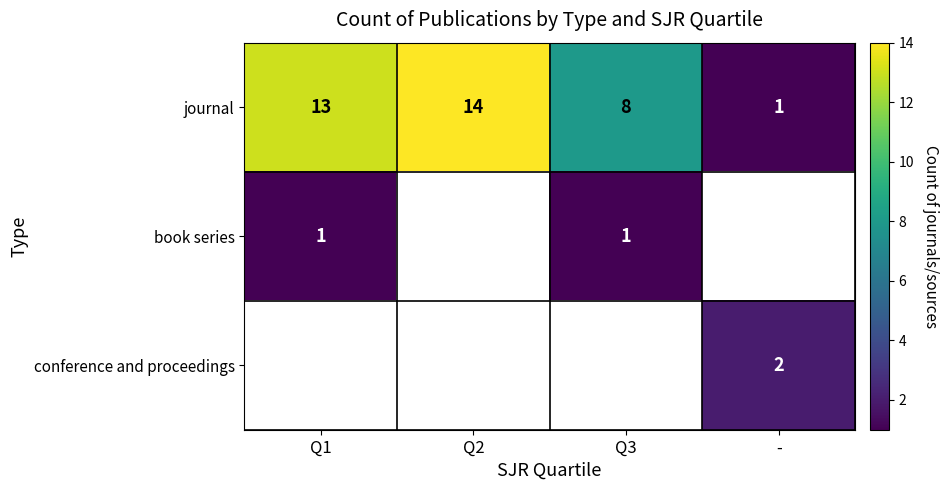

How many distinct data groups are displayed?

3